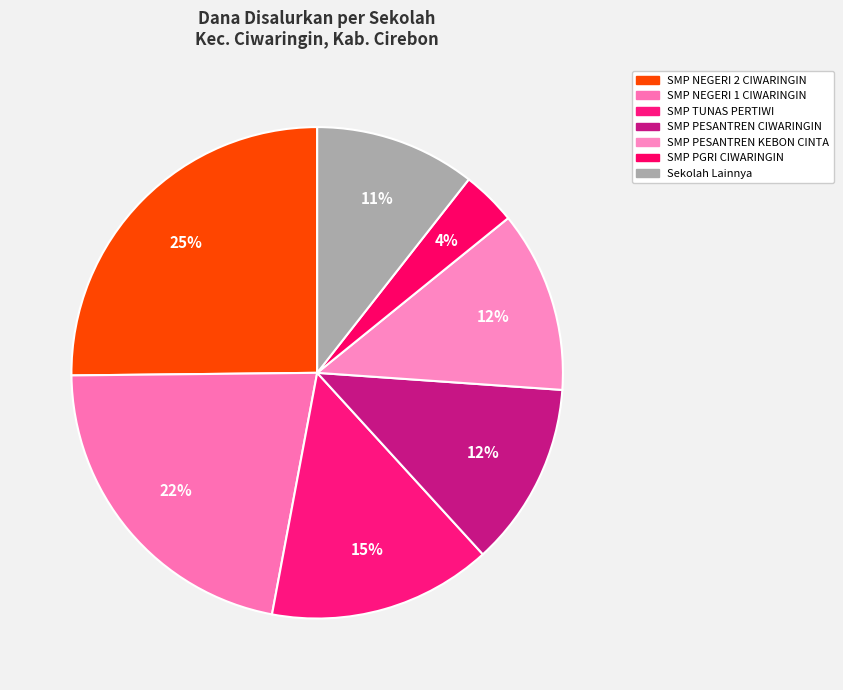

Combined, do SMP NEGERI 2 CIWARINGIN and SMP TUNAS PERTIWI account for over 50%?

No